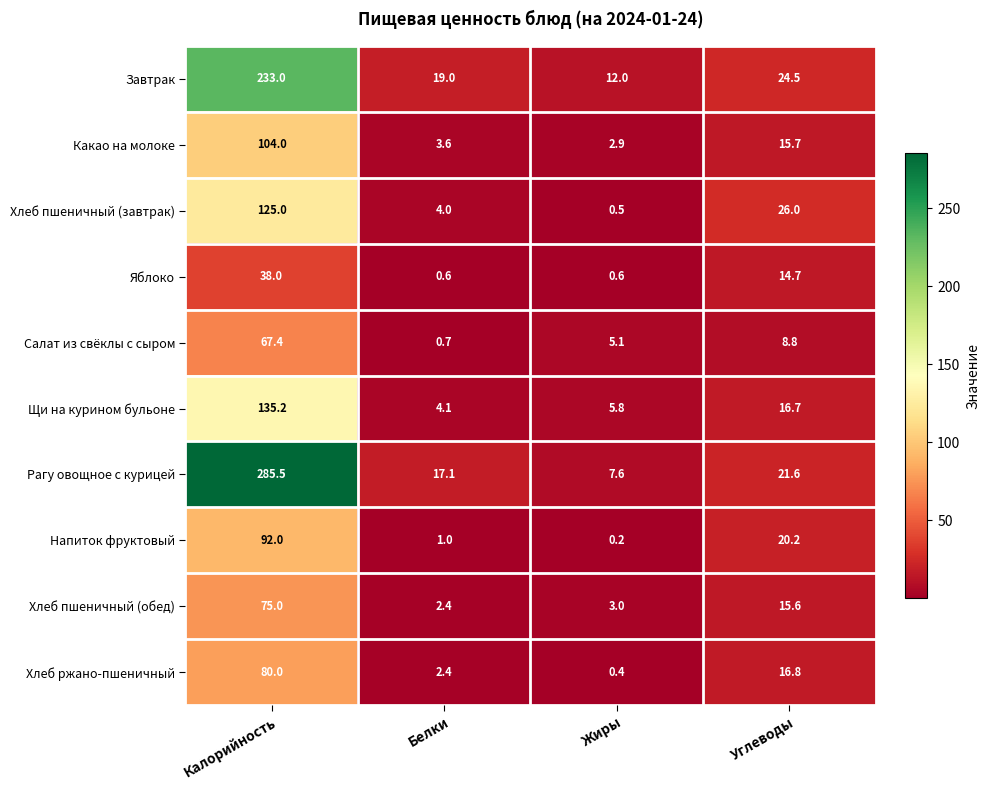

Count the number of data series in this chart.

10